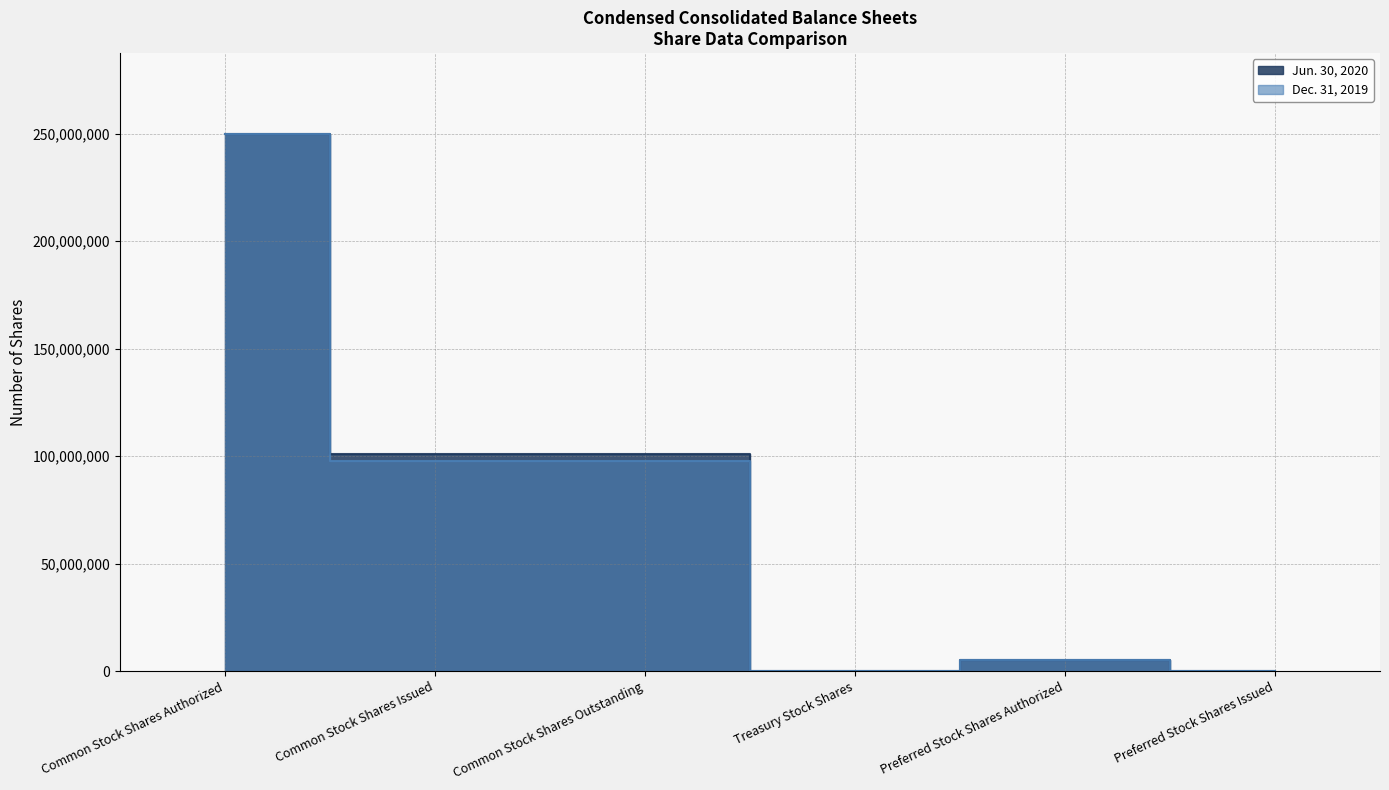

At which category does Dec. 31, 2019 reach its first local valley?

Treasury Stock Shares